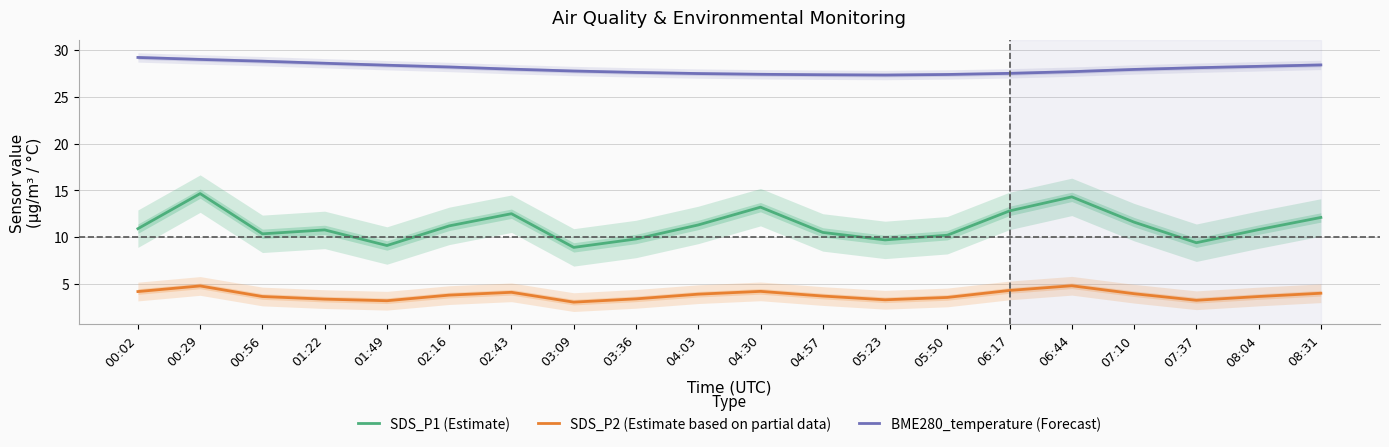

What is the maximum value for BME280_temperature (Forecast)?

29.2